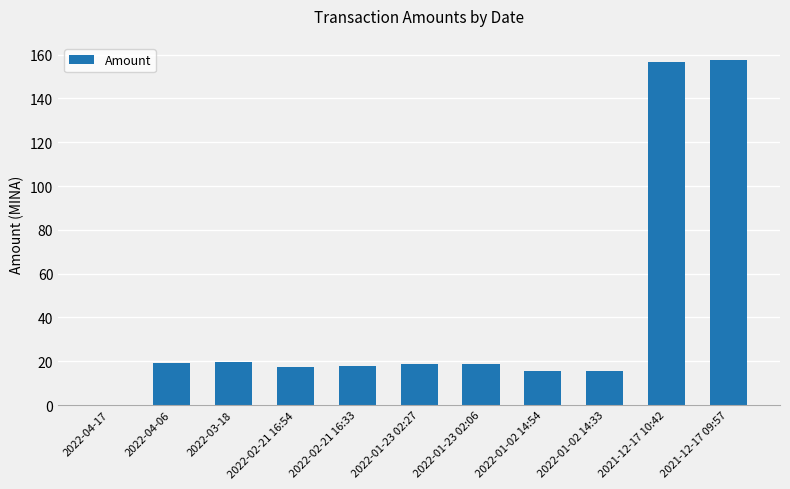

Between 2022-01-23 02:27 and 2021-12-17 09:57, which is larger?

2021-12-17 09:57